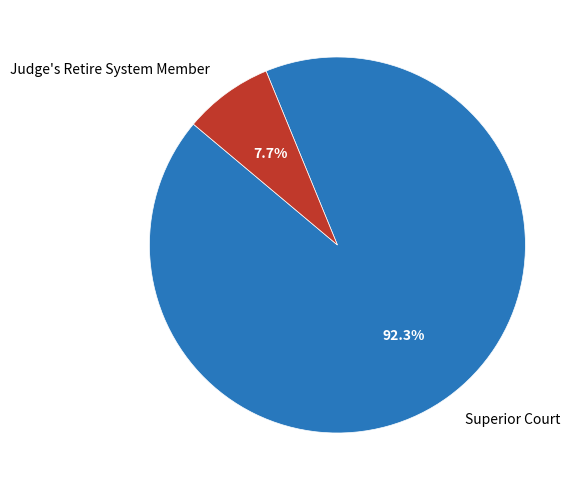

Which slice is the smallest?

Judge's Retire System Member